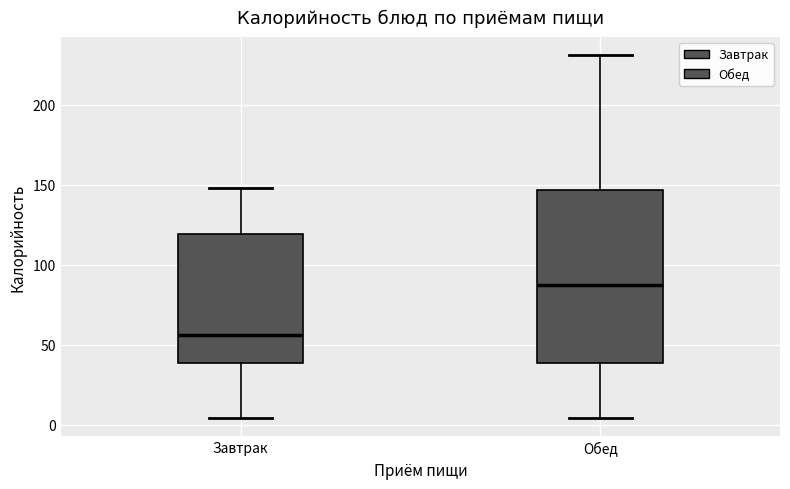

Comparing the boxes themselves (not the whiskers), which one is the tallest?

Обед